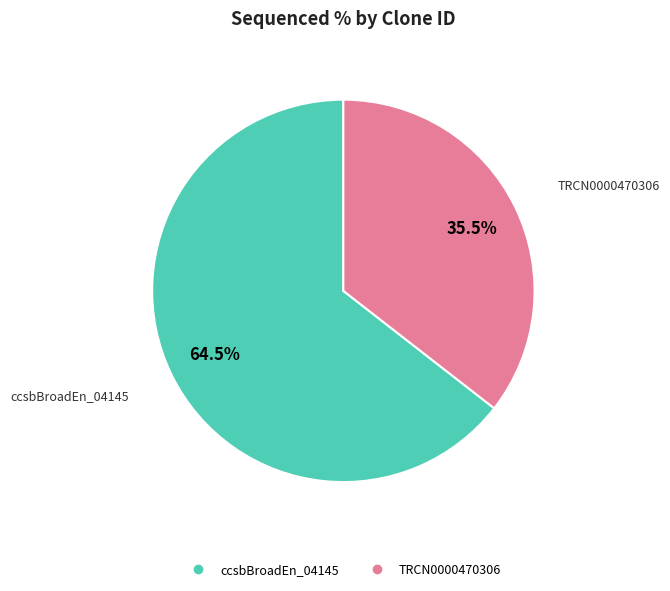

Does any single category account for the majority?

Yes